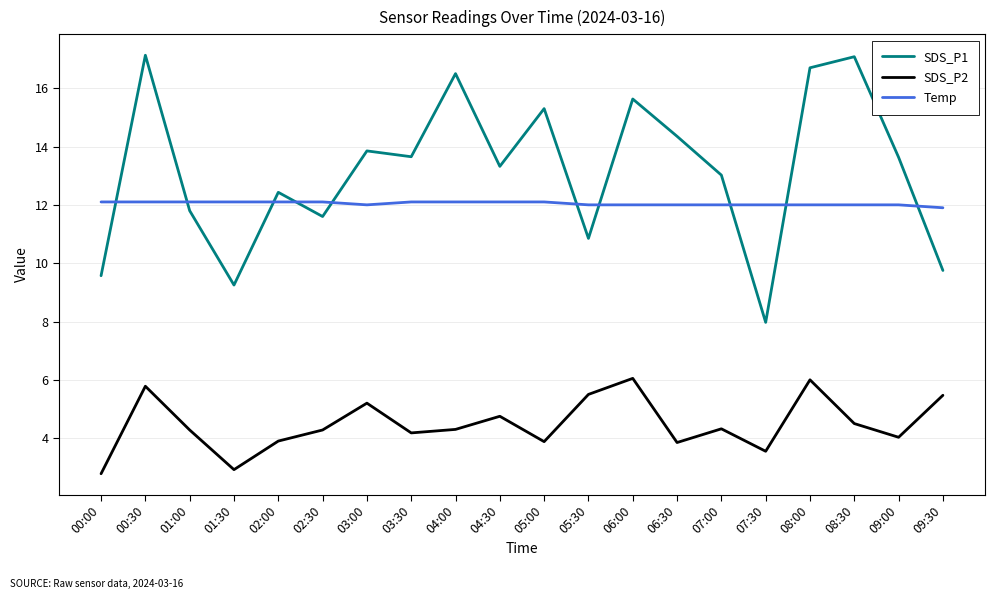

What position from the right is 00:00?

20